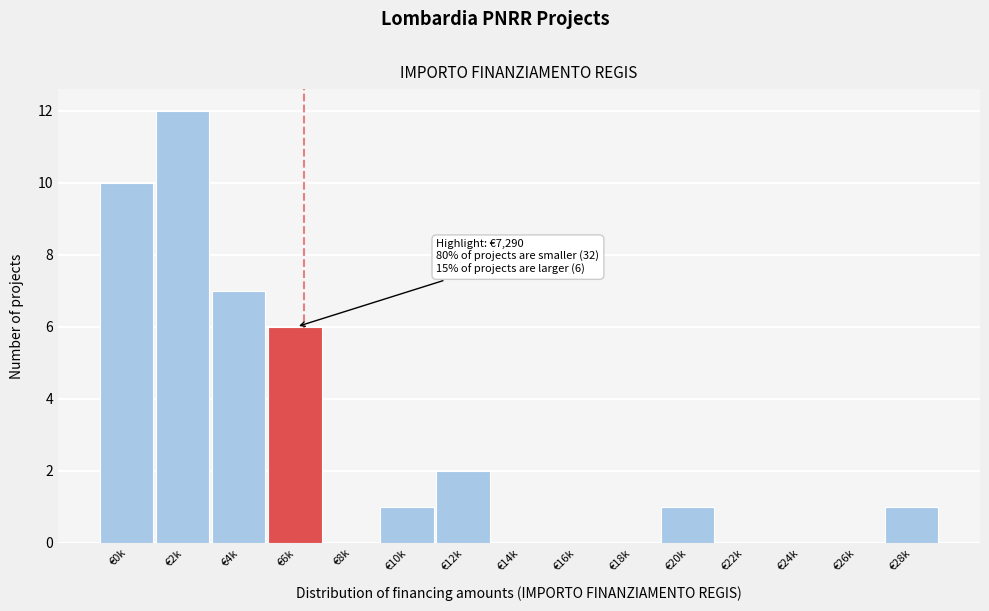

Reading right to left, what are all the values shown in this chart?

€28k=1	€26k=0	€24k=0	€22k=0	€20k=1	€18k=0	€16k=0	€14k=0	€12k=2	€10k=1	€8k=0	€6k=6	€4k=7	€2k=12	€0k=10